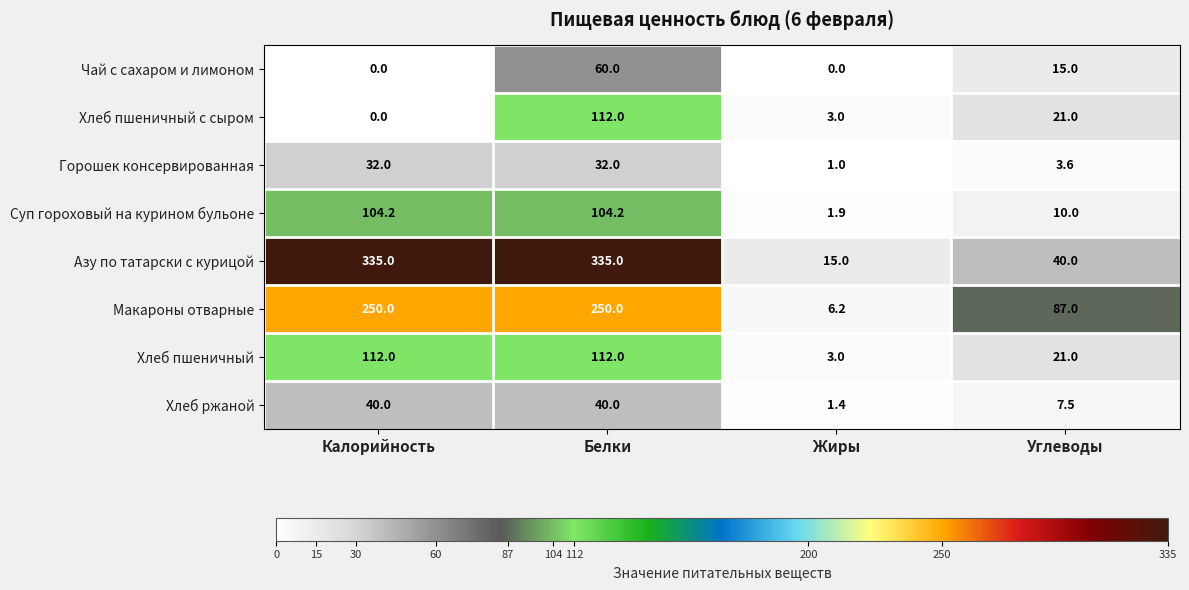

What is the total value across all series at Калорийность?

873.2